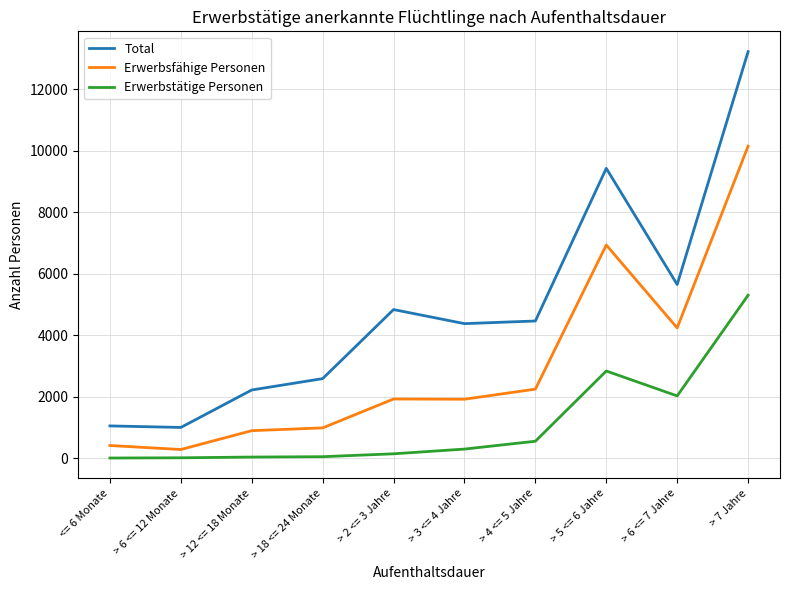

Which label corresponds to the largest value in the chart?

> 7 Jahre